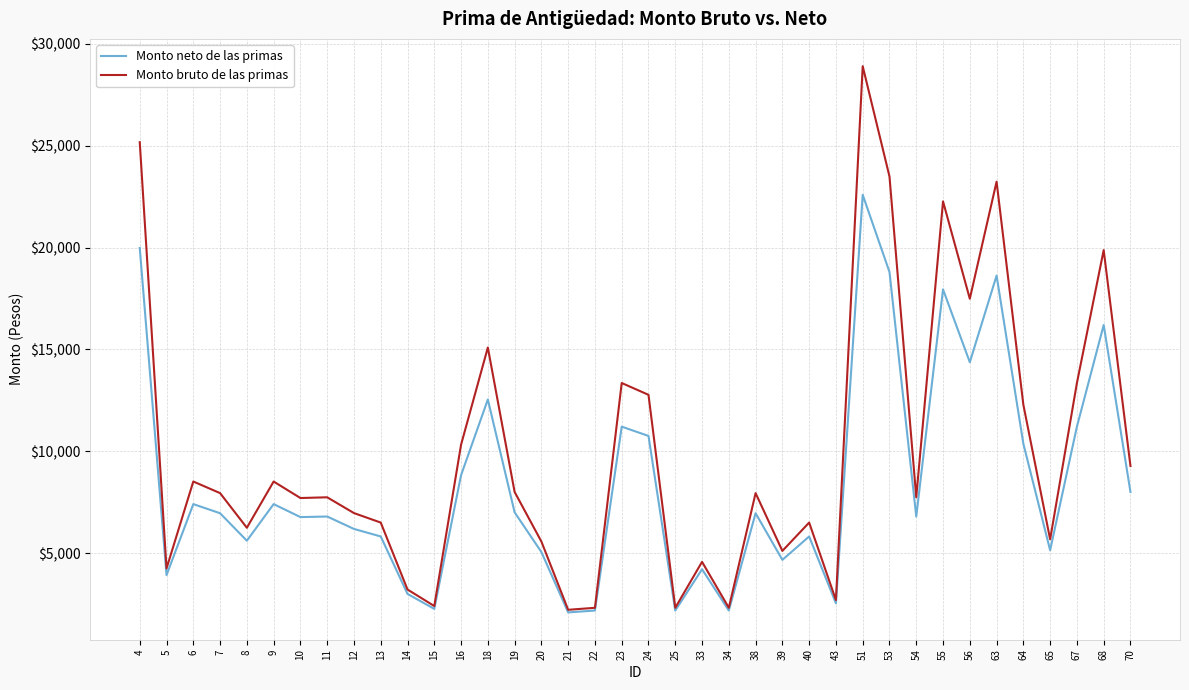

At 70, list the series in order from largest to smallest.

Monto bruto de las primas, Monto neto de las primas